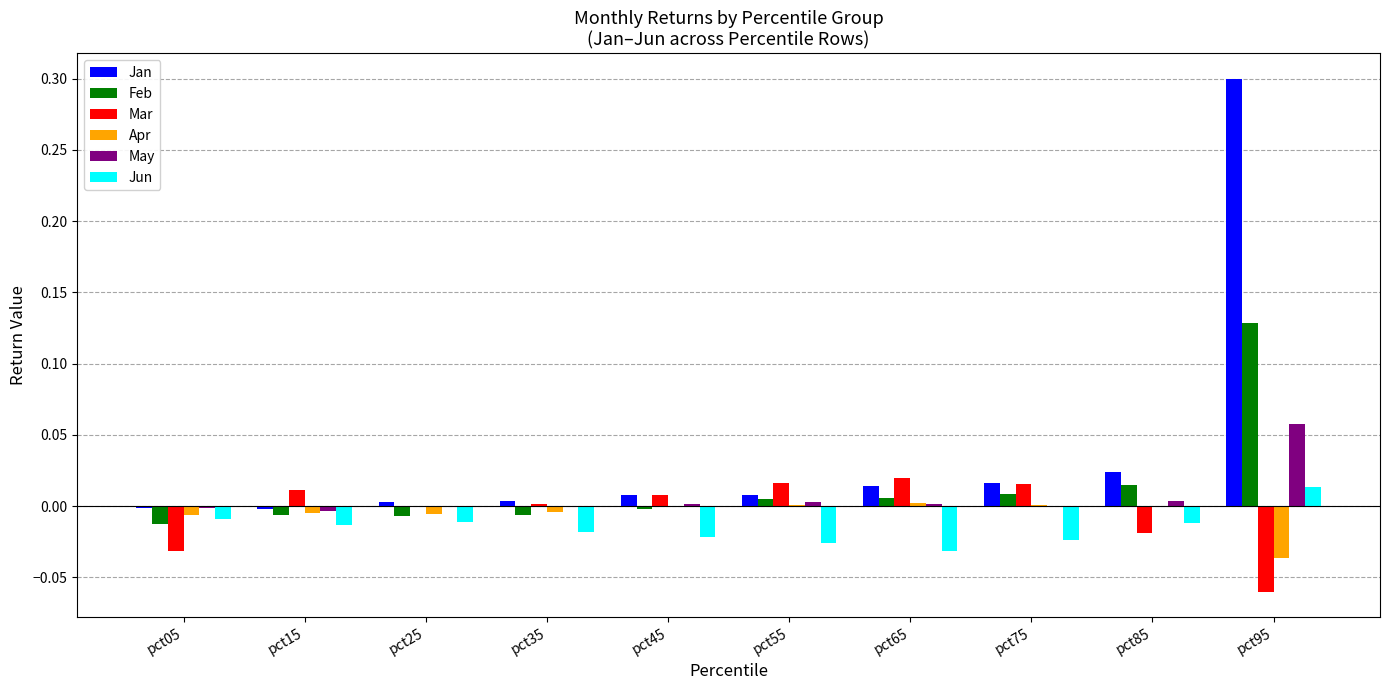

Between pct85 and pct95, which series saw the biggest shift?

Jan